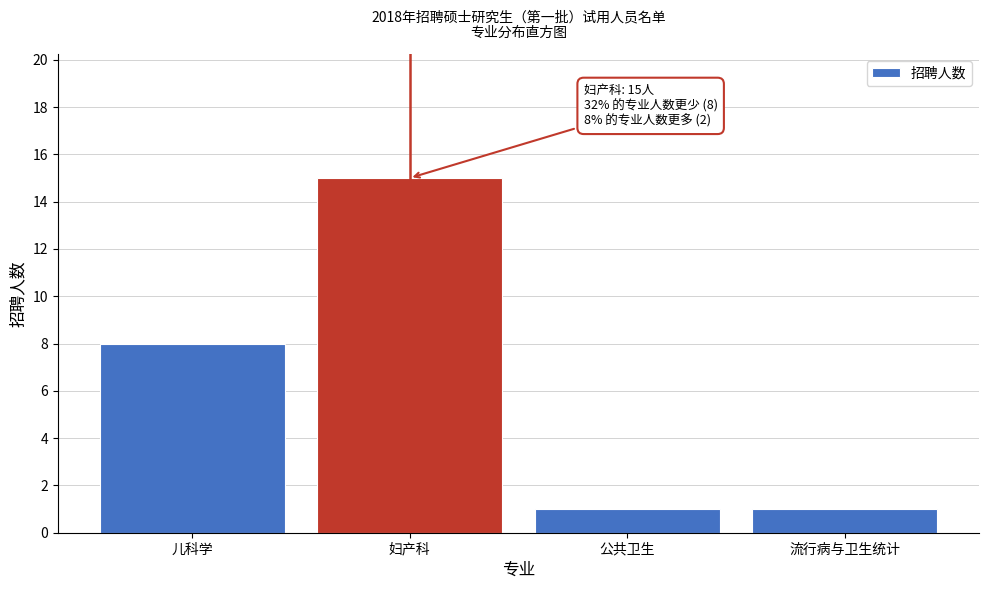

Reading left to right, transcribe all the data shown in this chart.

8	15	1	1